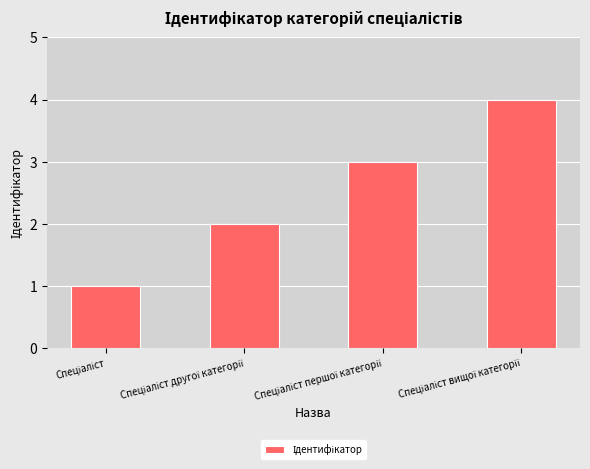

What is the maximum value shown in the chart?

4